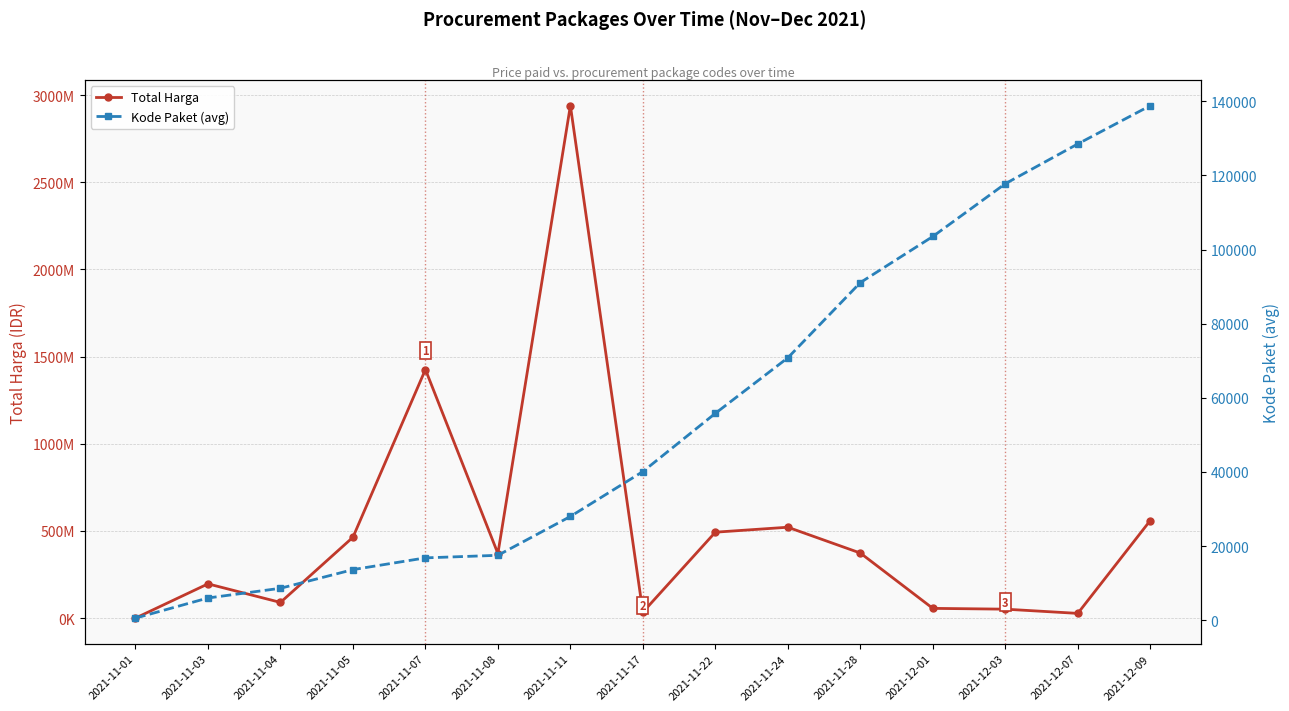

Which series has the largest total across all categories?

Total Harga